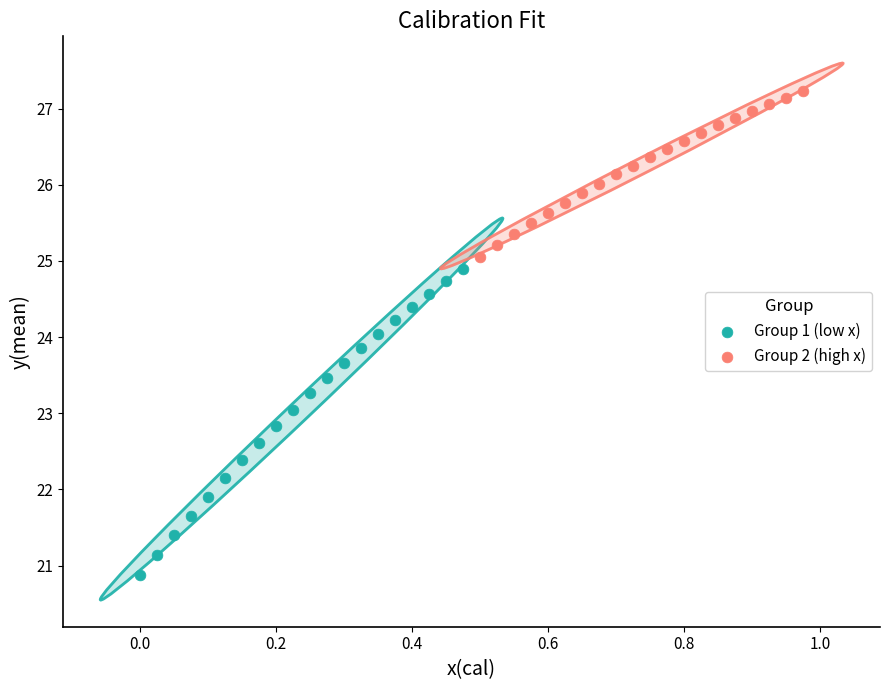

What are all the series names shown in the legend?

Group 1 (low x), Group 2 (high x)